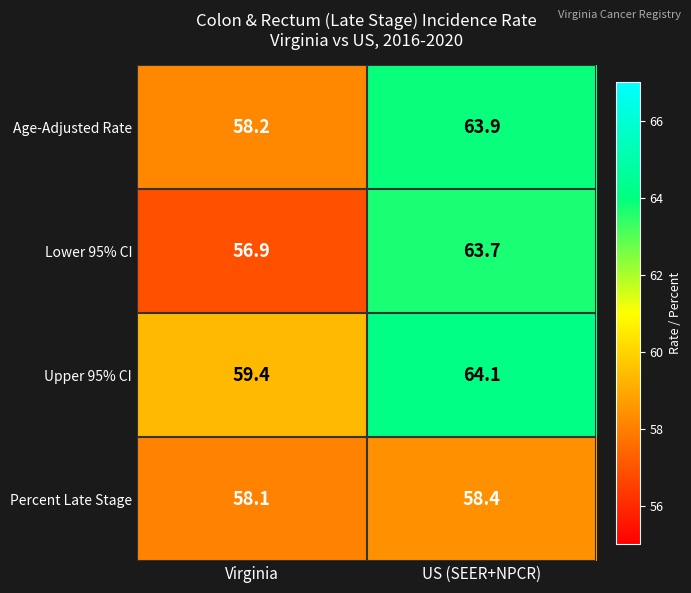

The Percent Late Stage series shows 58.1 at Virginia. True or false?

True